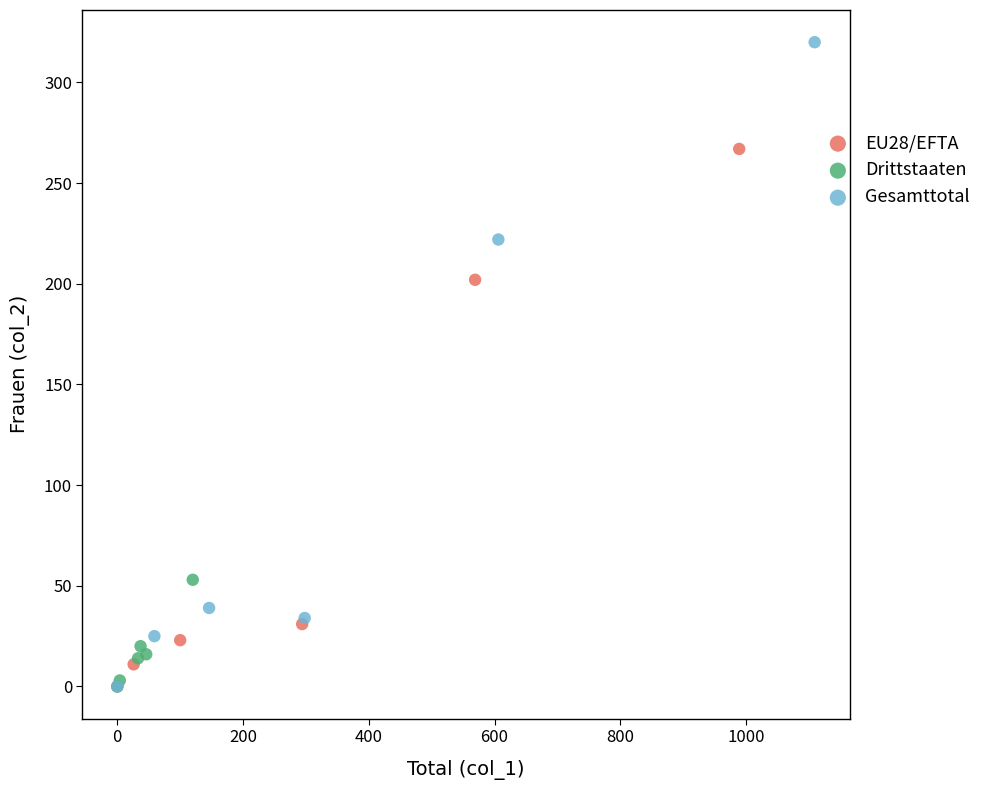

Which series has the largest Y range (max minus min)?

Gesamttotal